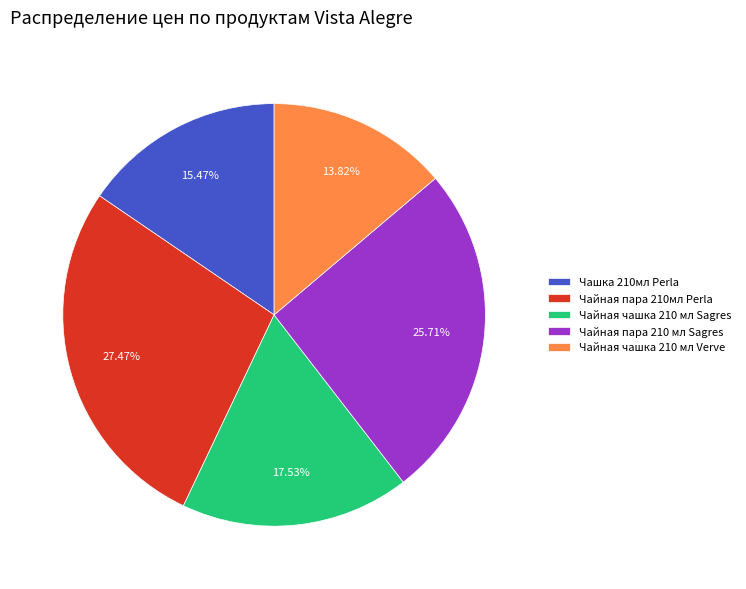

Which has a higher value, Чайная пара 210 мл Sagres or Чашка 210мл Perla?

Чайная пара 210 мл Sagres